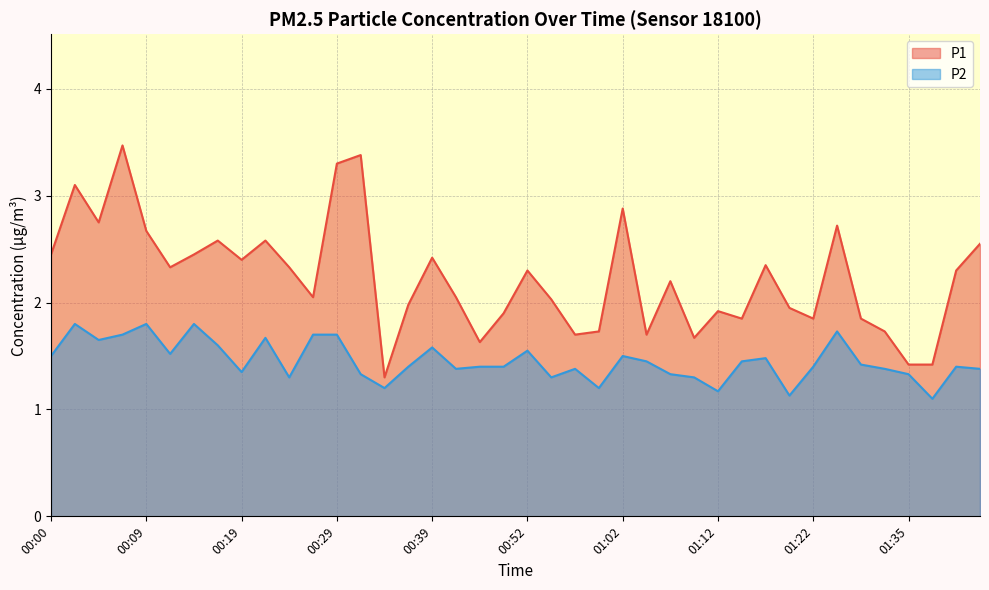

Rank the series at 01:14 from highest to lowest value.

P1, P2